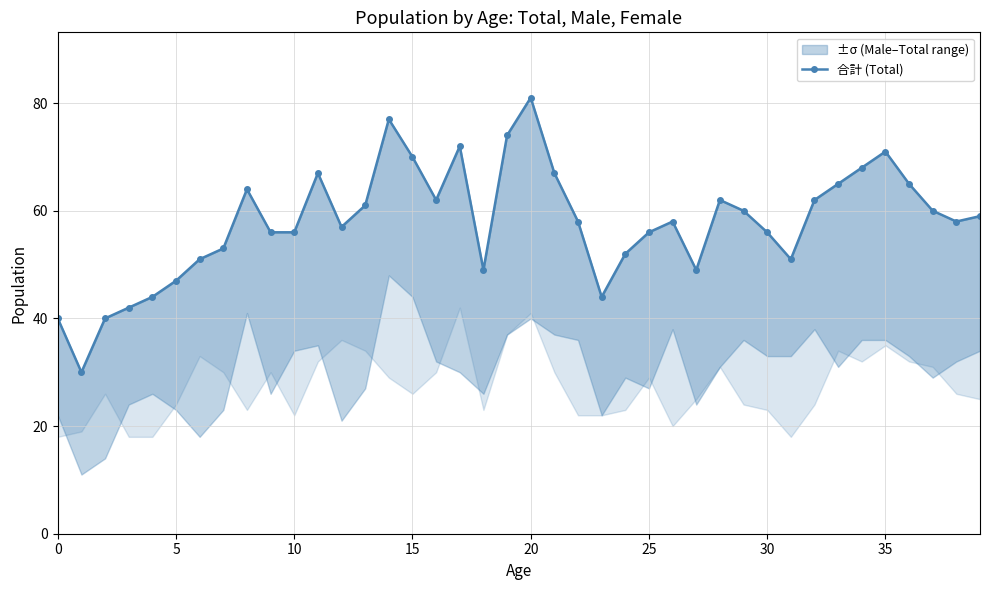

Does the chart display data point markers on the line(s)?

Yes